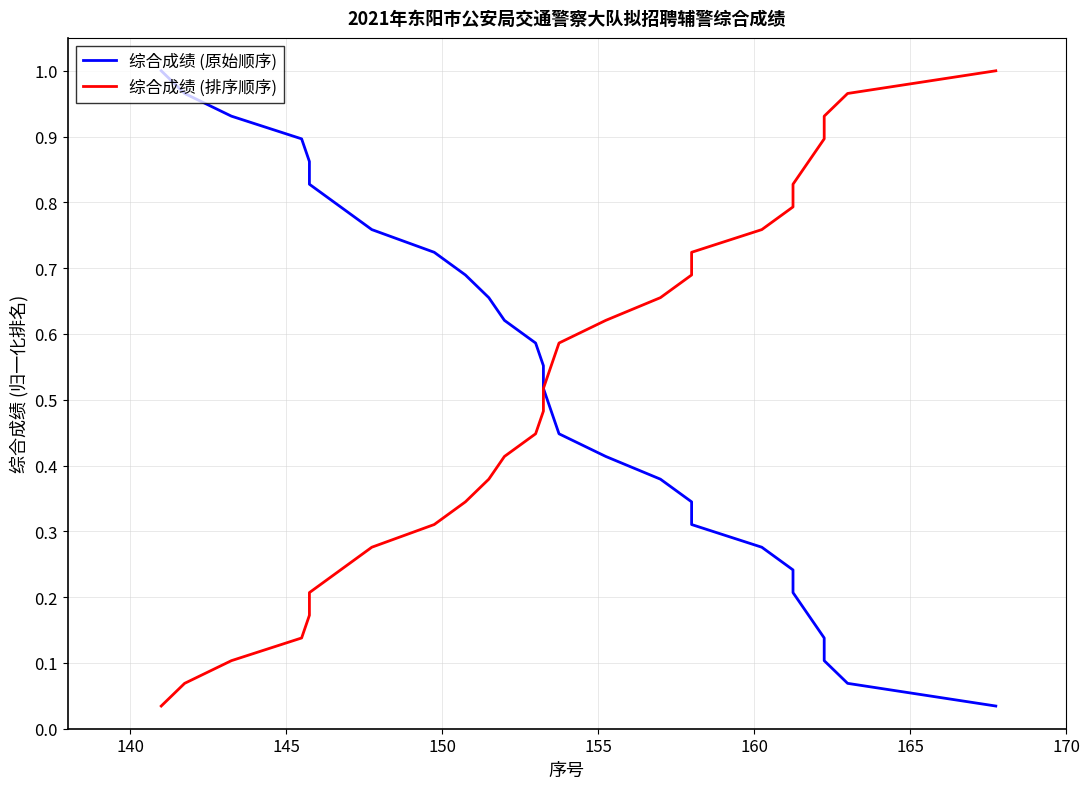

Which series has the largest range (max minus min)?

综合成绩 (原始顺序)